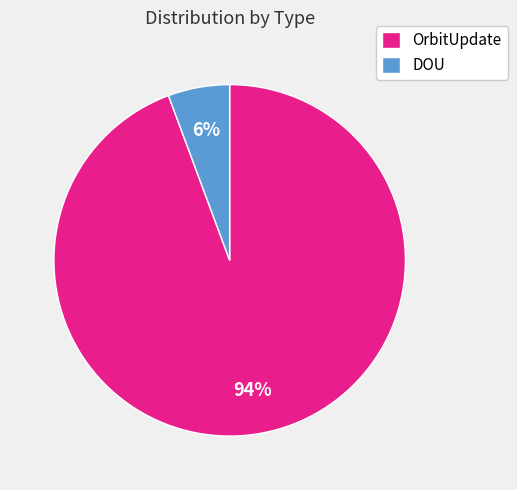

Rank the categories by value from lowest to highest.

DOU, OrbitUpdate